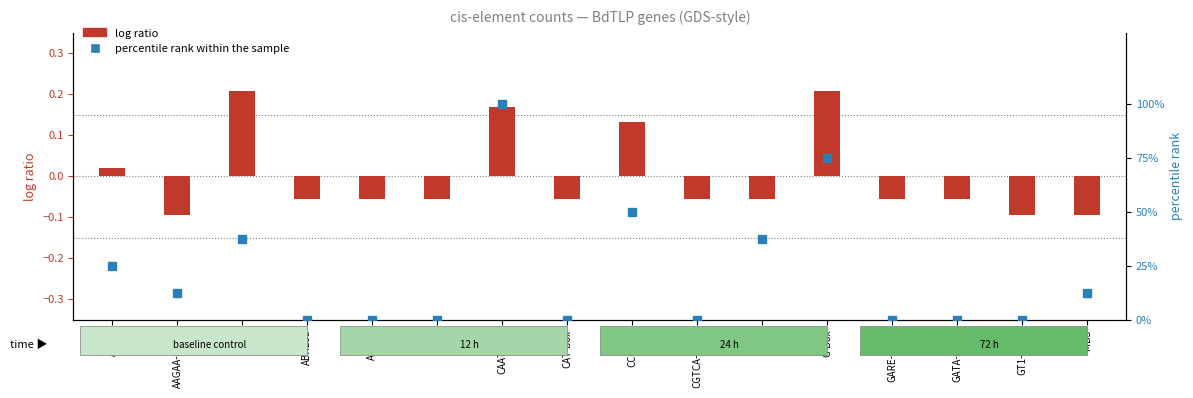

What is the sum of all percentile rank within the sample values?

350.0